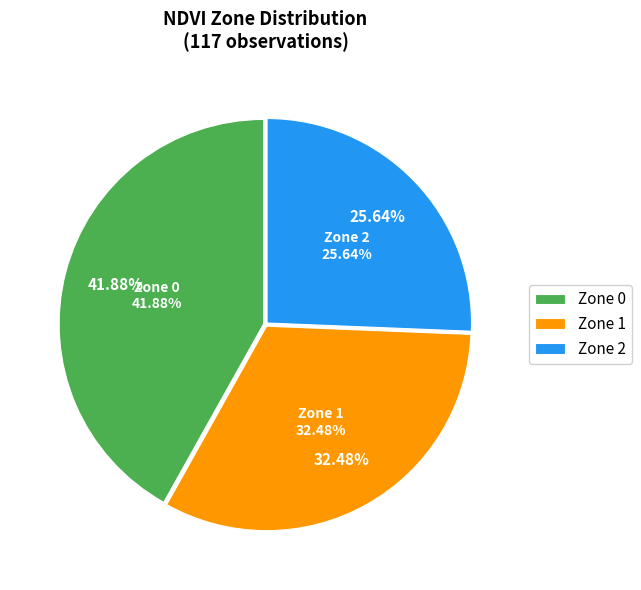

To the nearest percent, what percentage of the pie is Zone 1?

32%